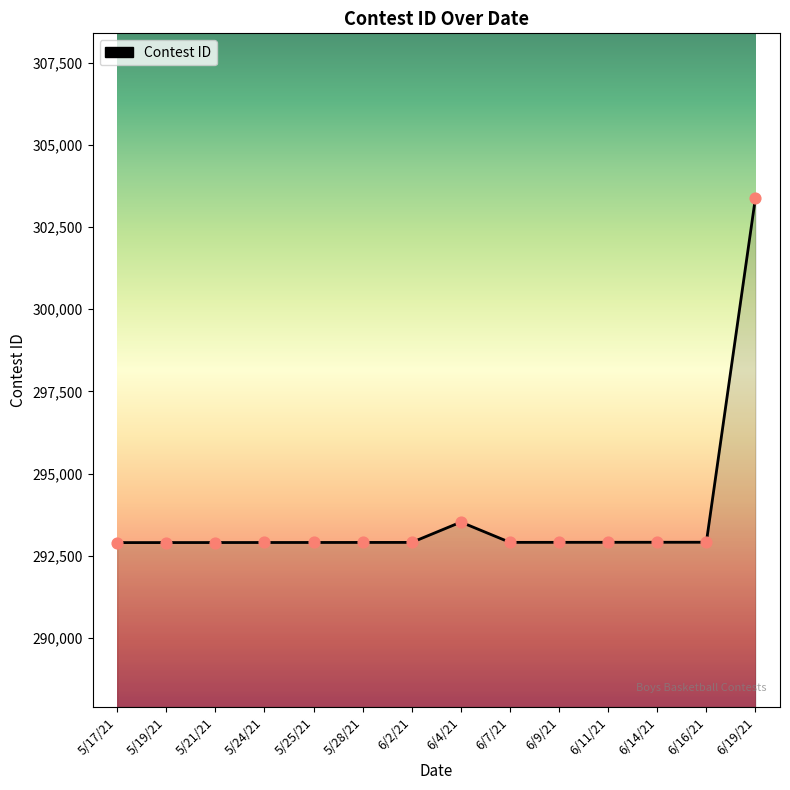

Approximately how many times larger is the value at 5/25/21 compared to 6/14/21?

1.0